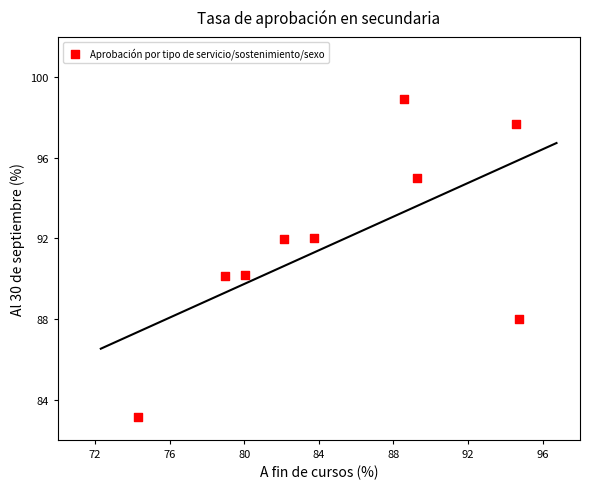

What is the average X value?

85.2